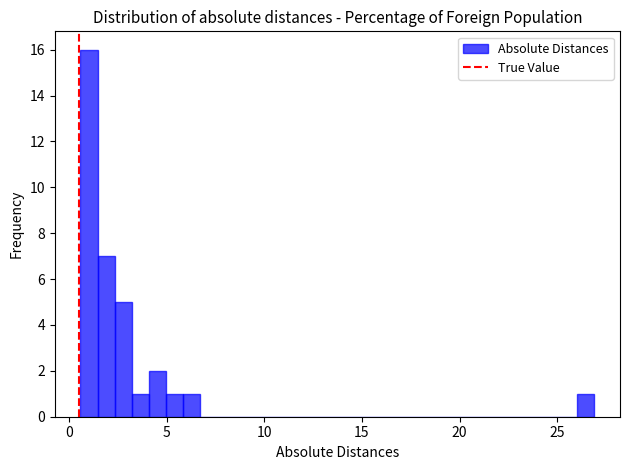

Read against the x-axis, roughly where is the centre of the tallest bar?

1.0